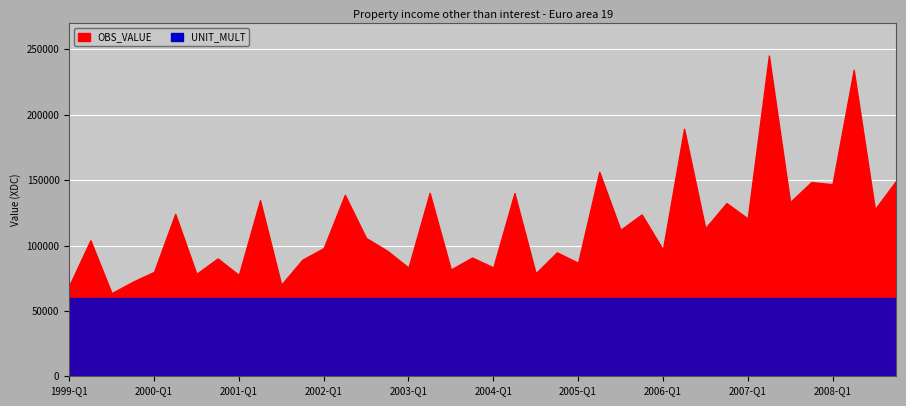

Between 2001-Q1 and 2006-Q3, which is larger?

2006-Q3